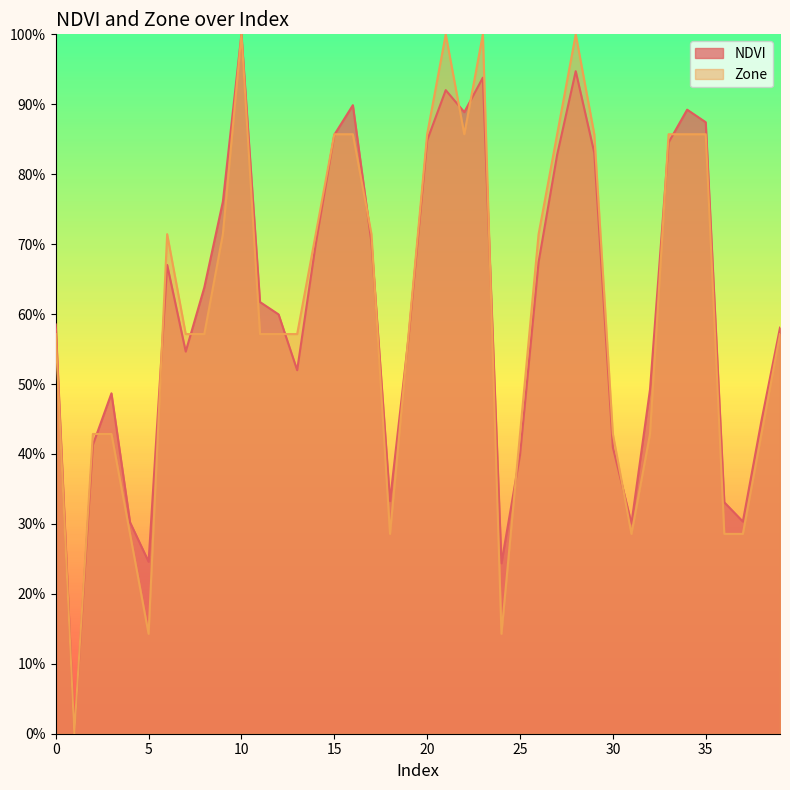

What is the sum of all Zone values?

24.1